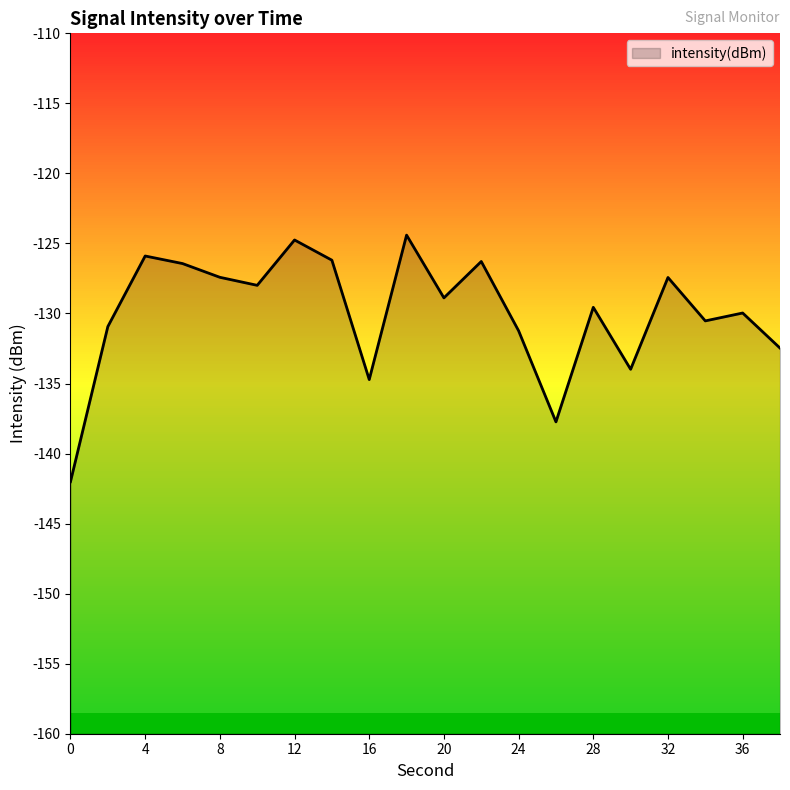

What is the smallest value displayed?

-142.0